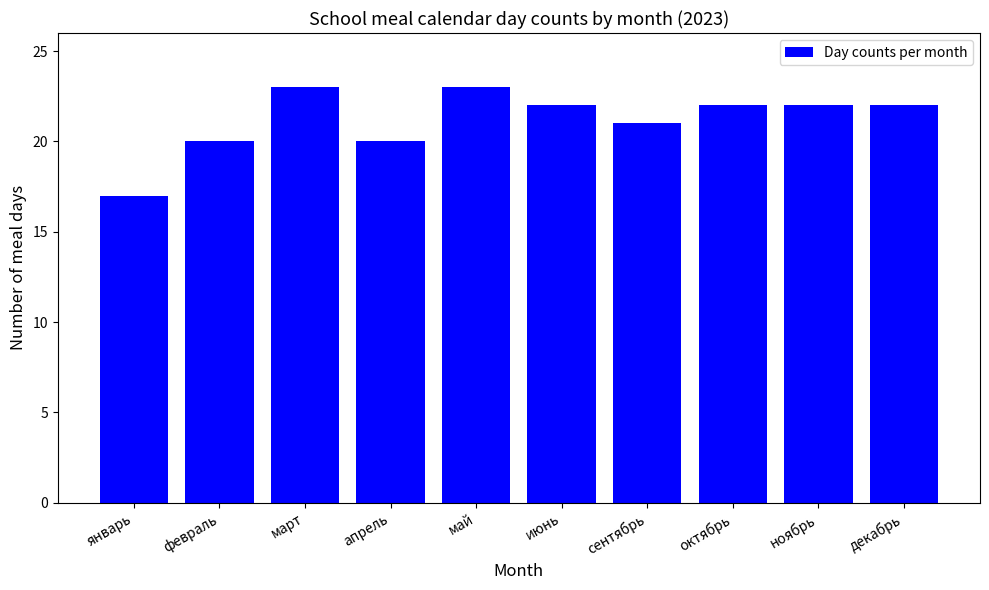

What is the average value?

21